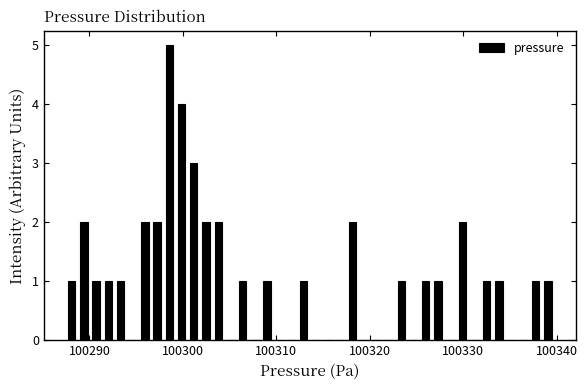

Read against the x-axis, roughly where is the centre of the tallest bar?

100299